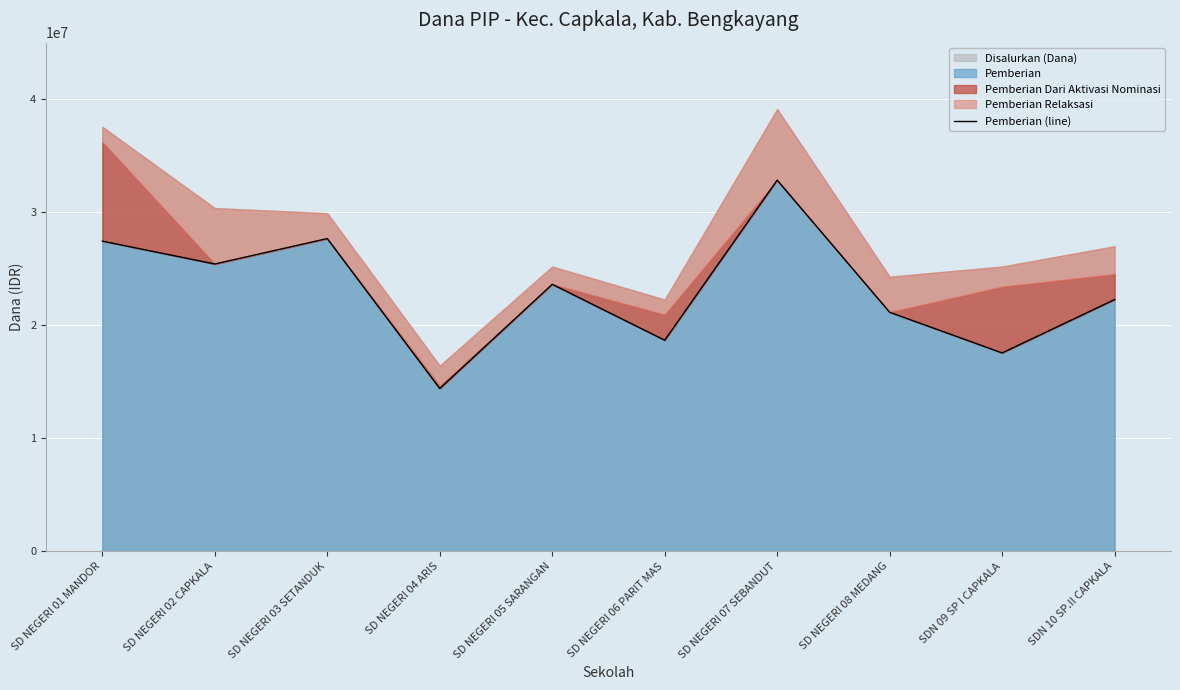

What position from the right is SD NEGERI 03 SETANDUK?

8